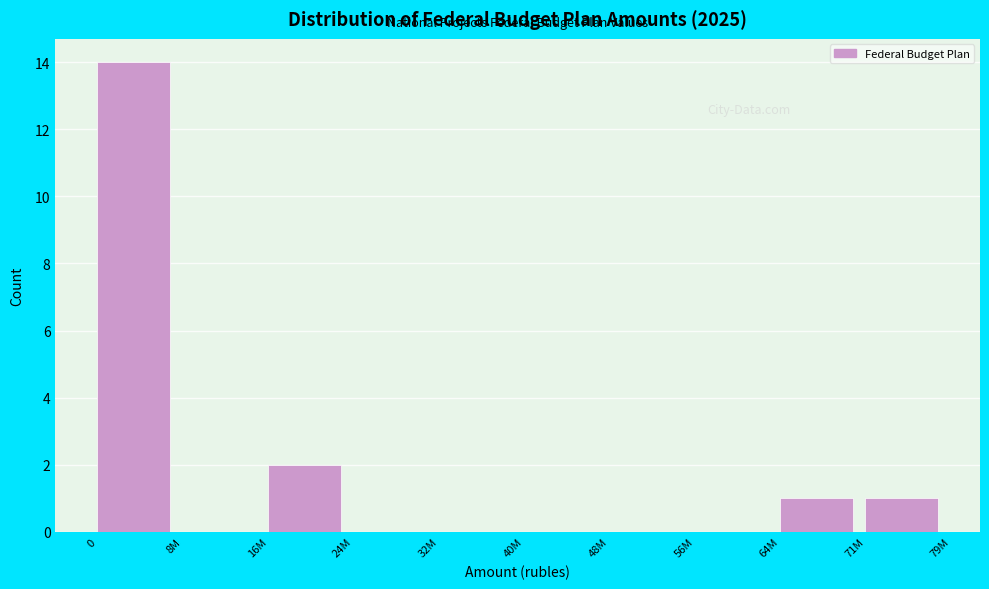

Reading right to left, extract all data points from this chart.

71M=1	64M=1	56M=0	48M=0	40M=0	32M=0	24M=0	16M=2	8M=0	0=14